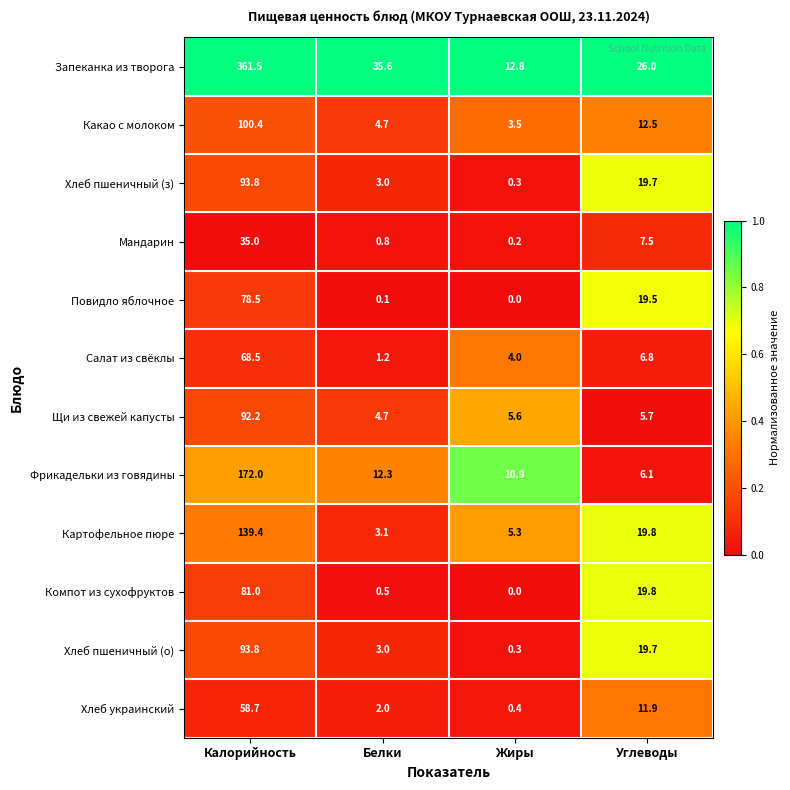

What is the sum of all Картофельное пюре values?

167.6